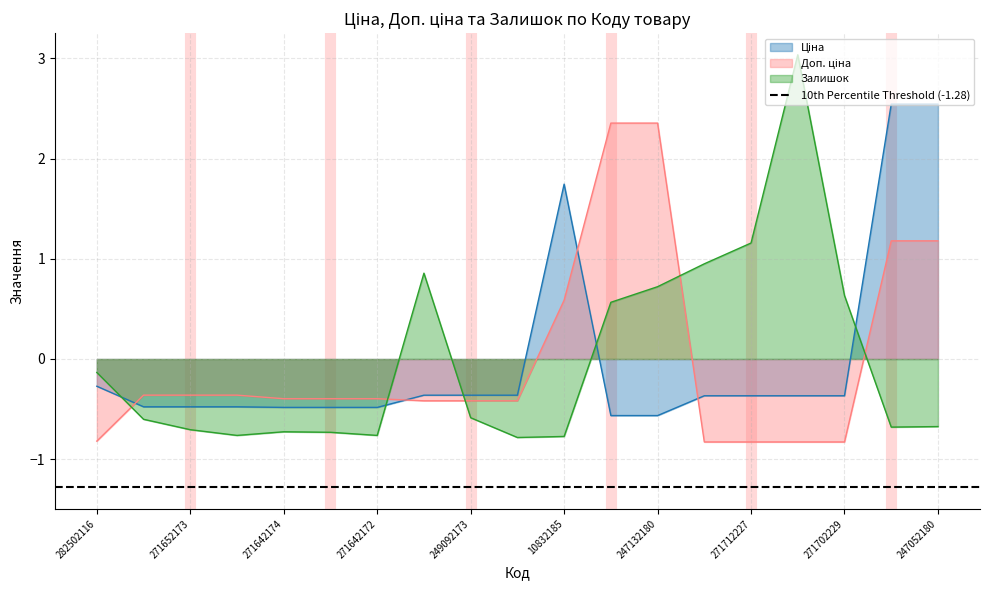

What position from the right is 249092173?

11